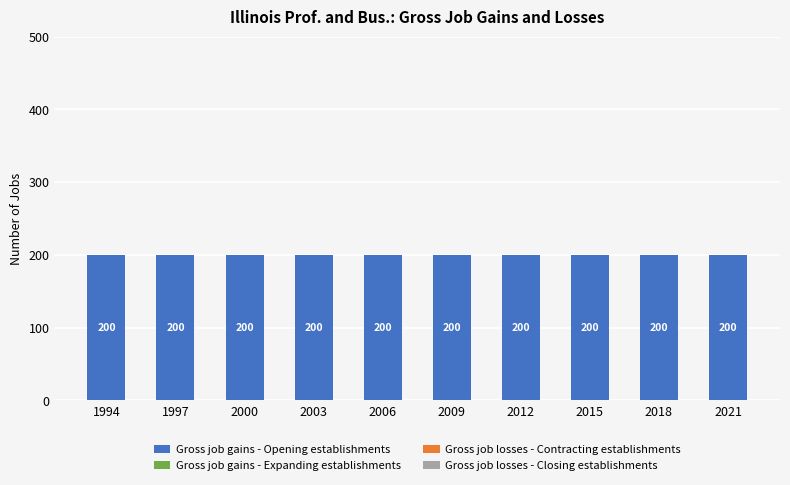

Reading left to right, list all the values displayed in this chart.

Gross job gains - Opening establishments: 1994=200	1997=200	2000=200	2003=200	2006=200	2009=200	2012=200	2015=200	2018=200	2021=200
Gross job gains - Expanding establishments: 1994=0	1997=0	2000=0	2003=0	2006=0	2009=0	2012=0	2015=0	2018=0	2021=0
Gross job losses - Contracting establishments: 1994=0	1997=0	2000=0	2003=0	2006=0	2009=0	2012=0	2015=0	2018=0	2021=0
Gross job losses - Closing establishments: 1994=0	1997=0	2000=0	2003=0	2006=0	2009=0	2012=0	2015=0	2018=0	2021=0